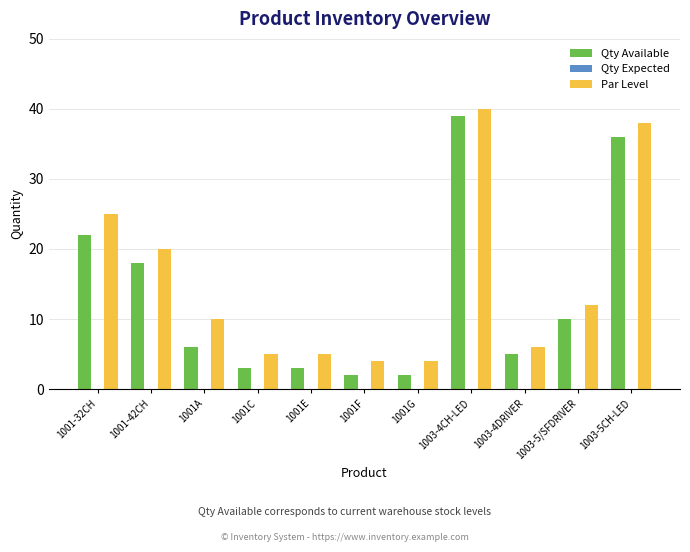

What is the minimum value for Par Level?

4